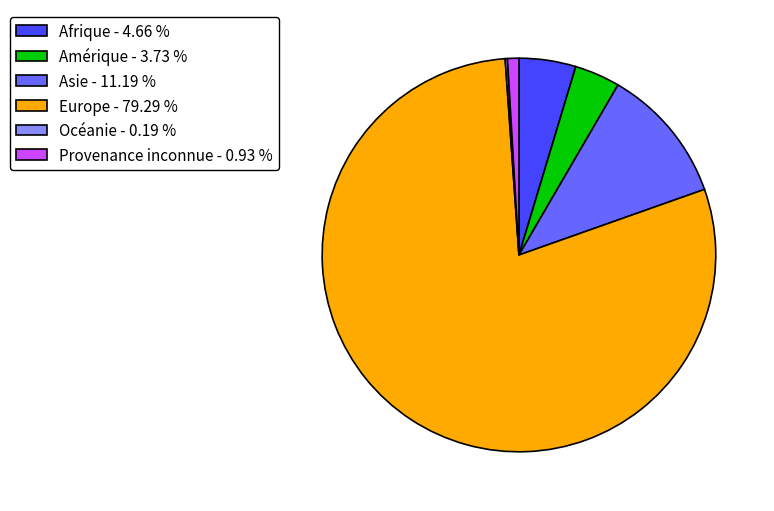

Approximately how many times larger is the value at Afrique - 4.66 % compared to Amérique - 3.73 %?

1.2